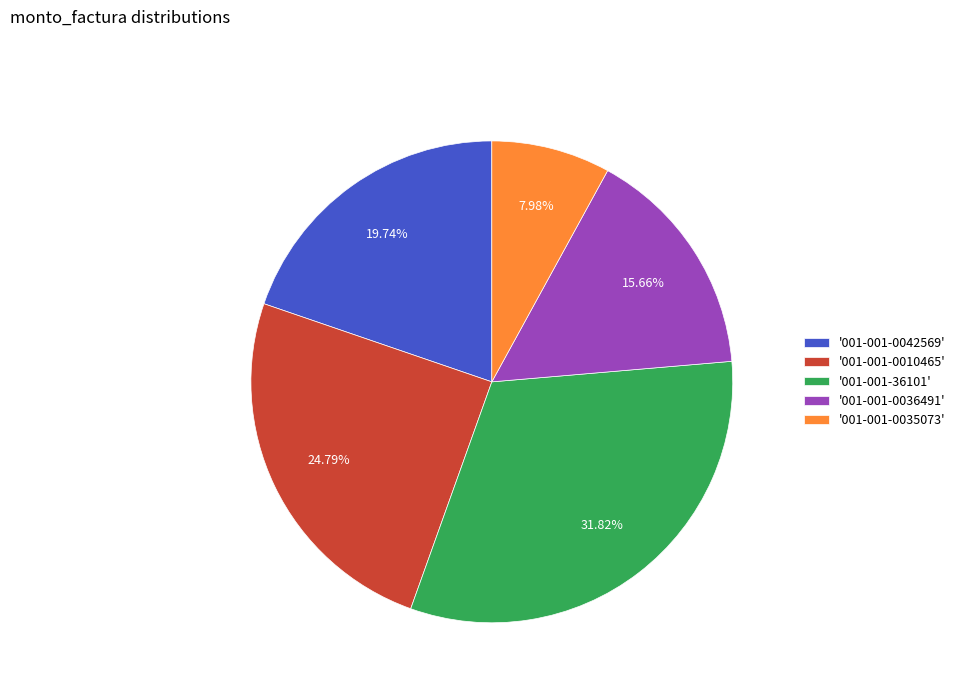

Is the sum of '001-001-0035073' and '001-001-0010465' greater than half?

No